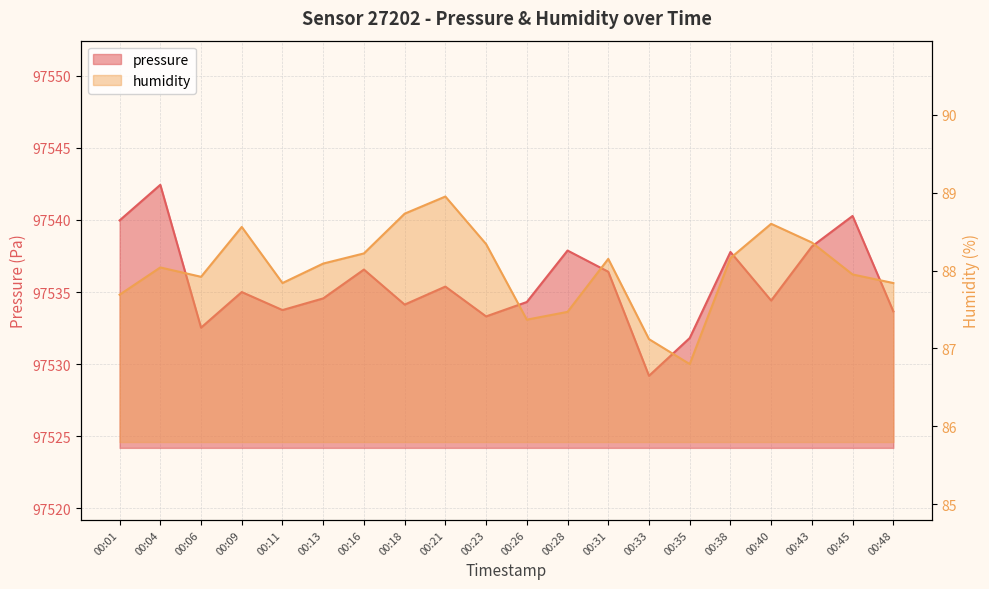

Does the chart have visible grid lines?

Yes